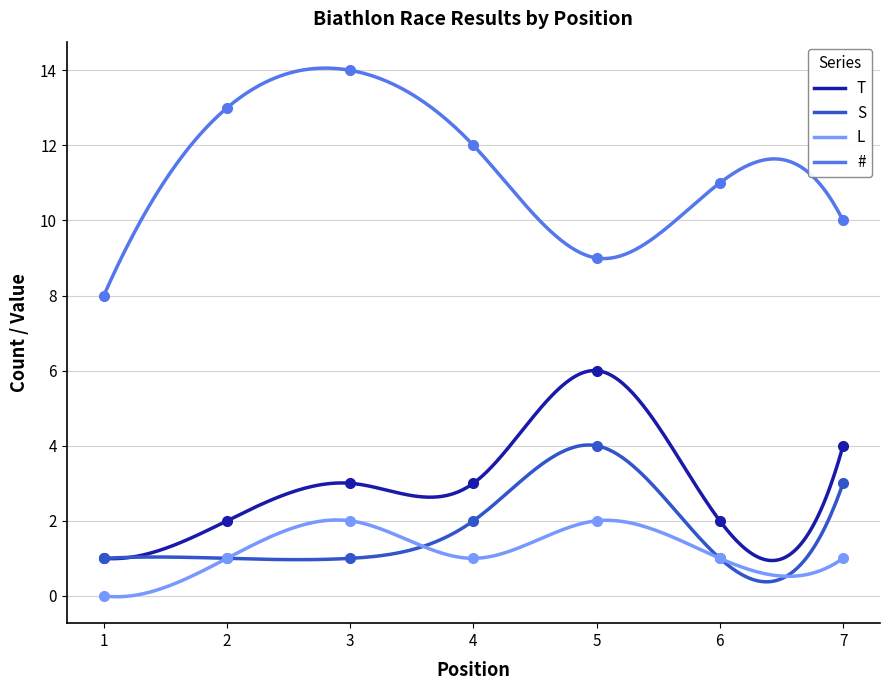

True or false: S has more than 1 points higher than both neighbors.

True